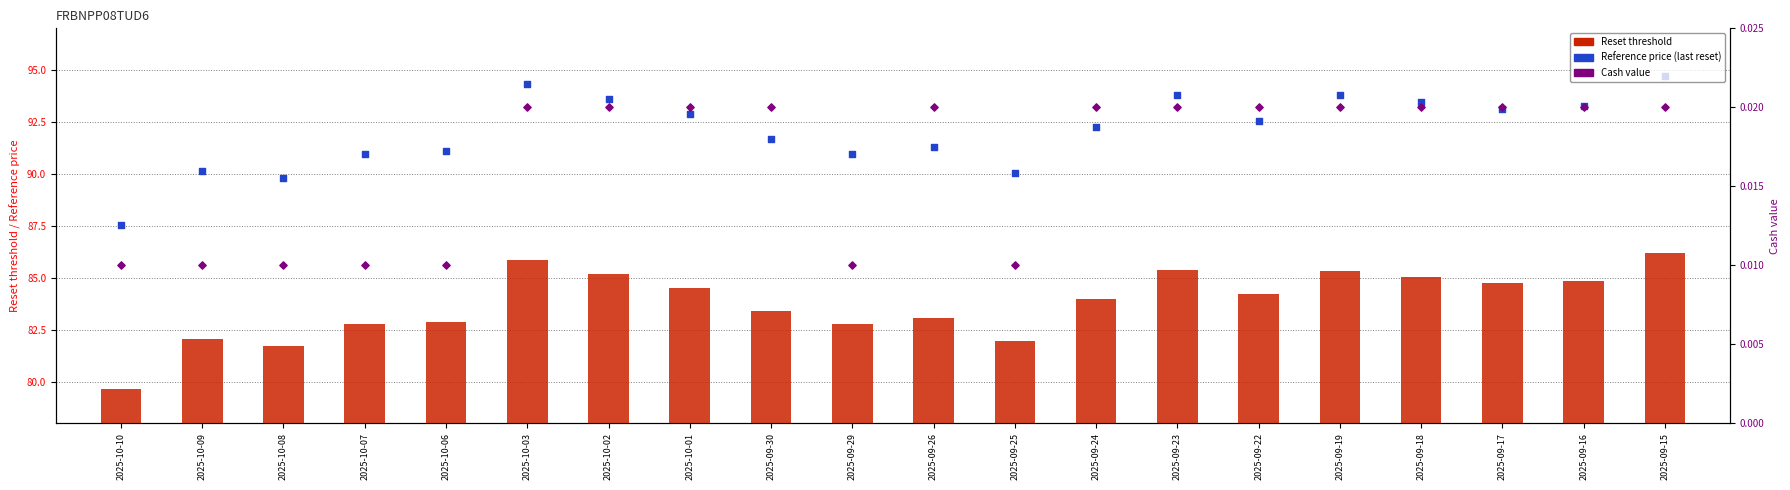

At which category is the sum across all series the highest?

2025-09-15